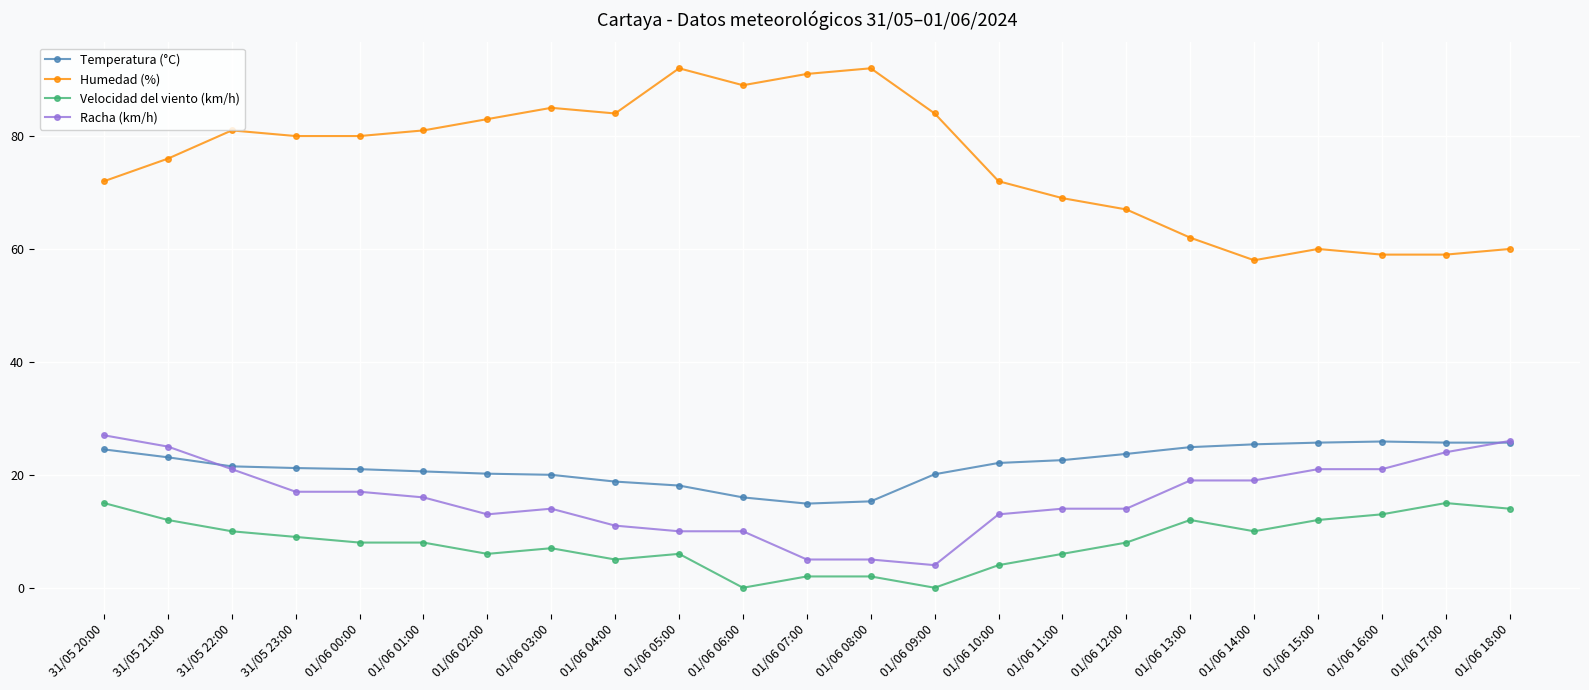

Where does the Humedad (%) series first go above 80?

31/05 22:00